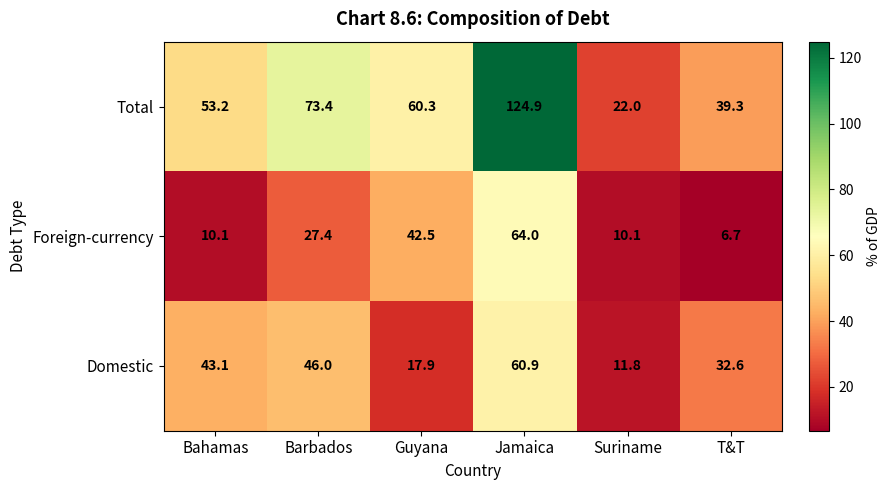

The value of Foreign-currency at Jamaica is 38.0. True or false?

False